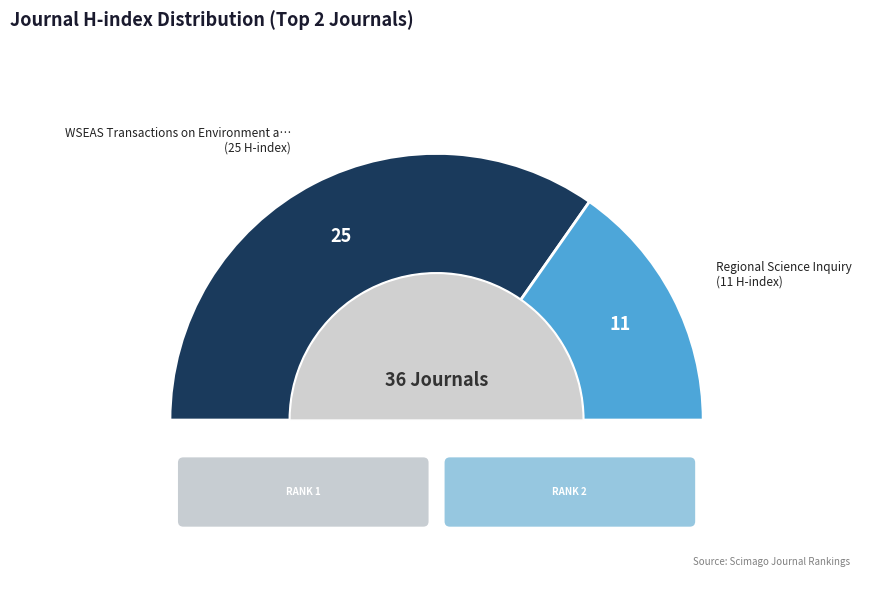

Combined, what portion of the pie is Regional Science Inquiry and WSEAS Transactions on Environment and Development?

100.0%